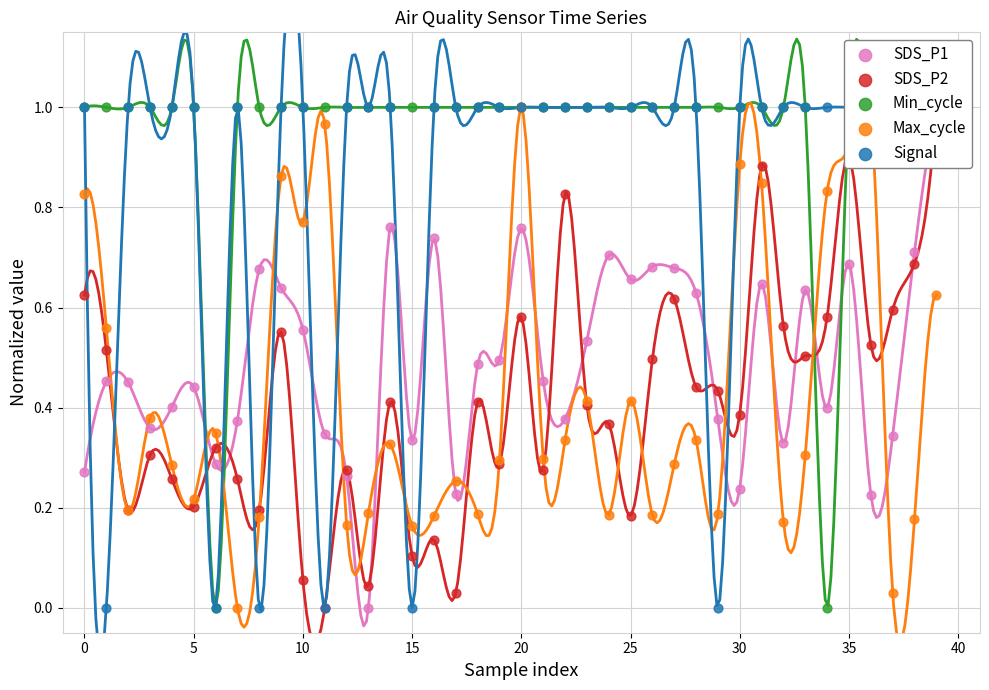

Which series has the largest Y range (max minus min)?

SDS_P1